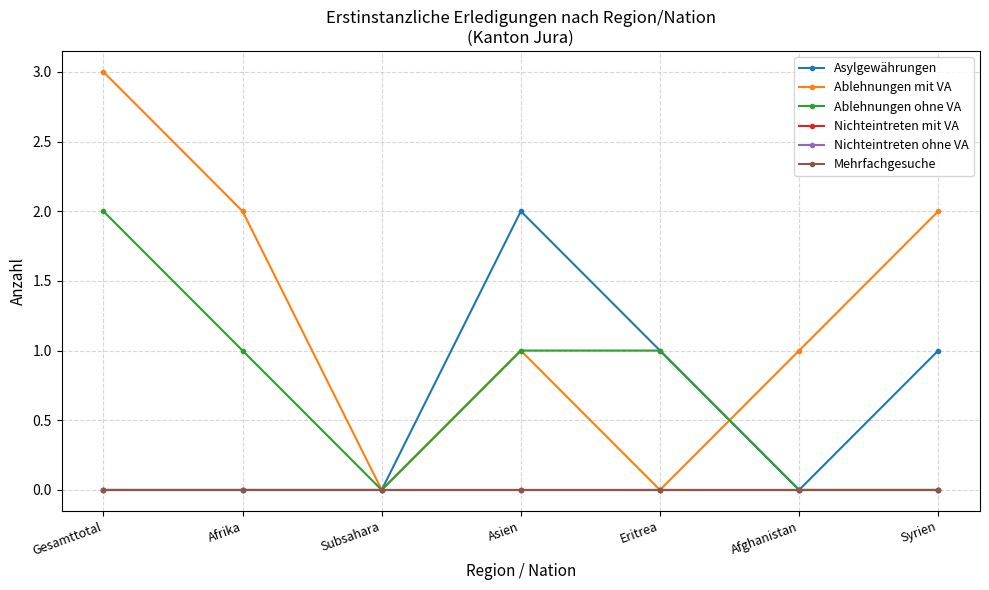

At which category is the sum across all series the highest?

Gesamttotal